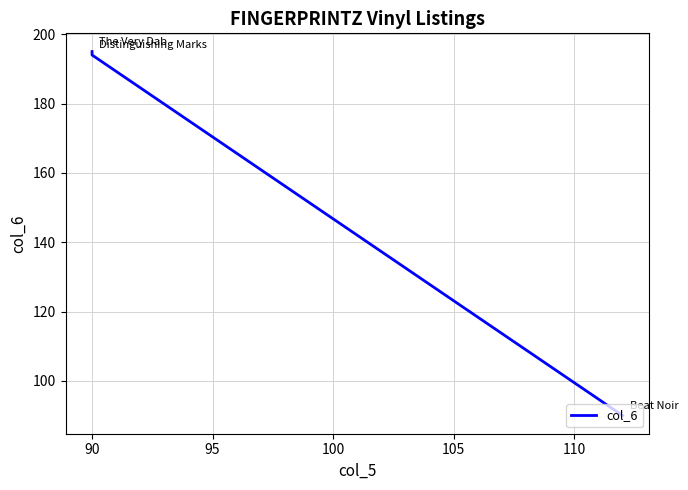

The chart shows a value of 265 at 90. True or false?

False